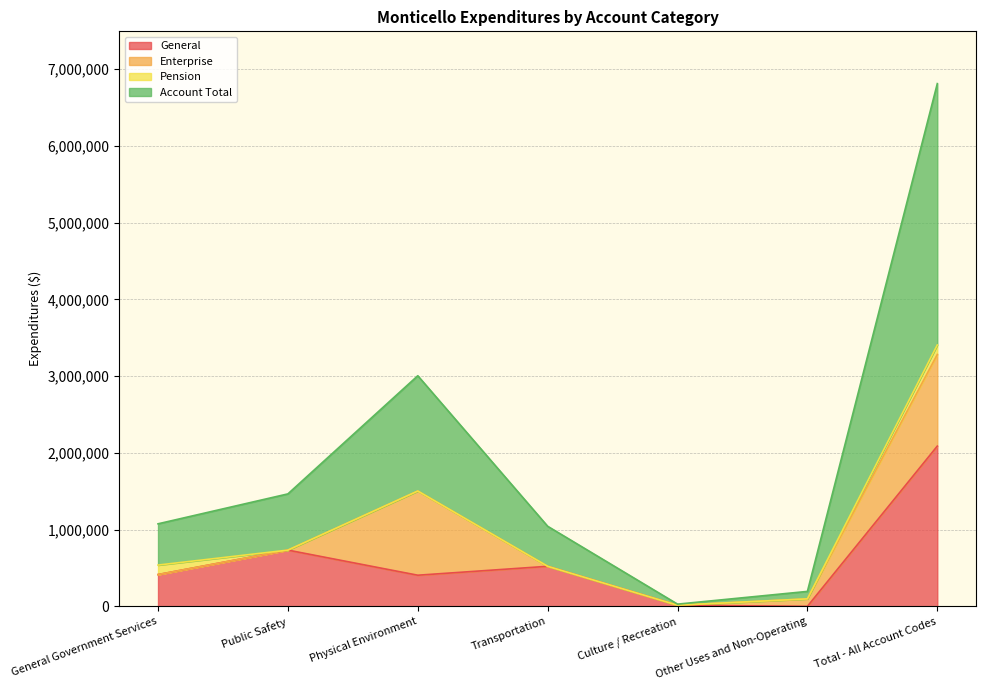

What is the total value across all series at Physical Environment?

3004554